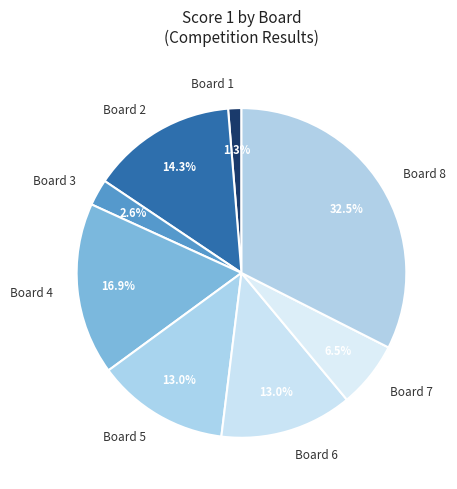

Is there any slice that represents more than half of the pie?

No